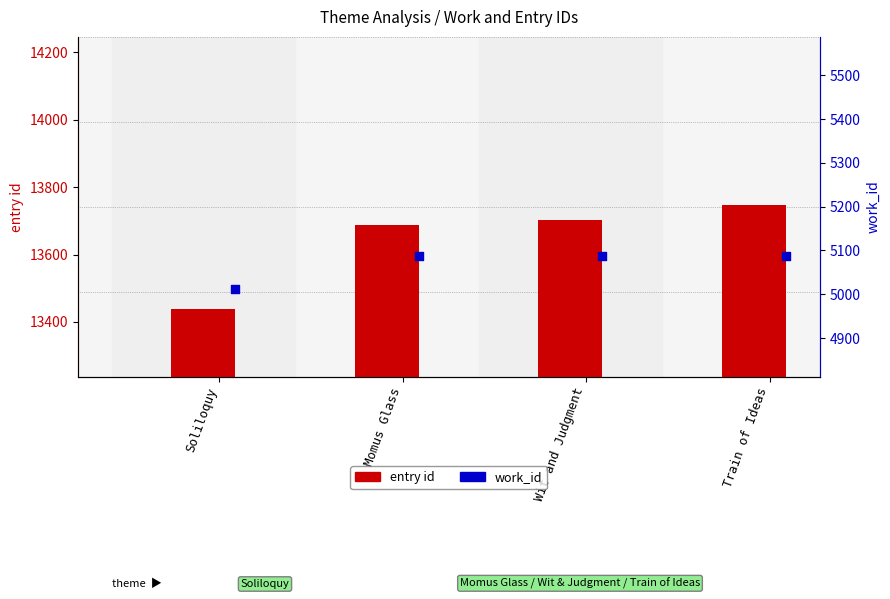

Which series has the largest total across all categories?

entry id